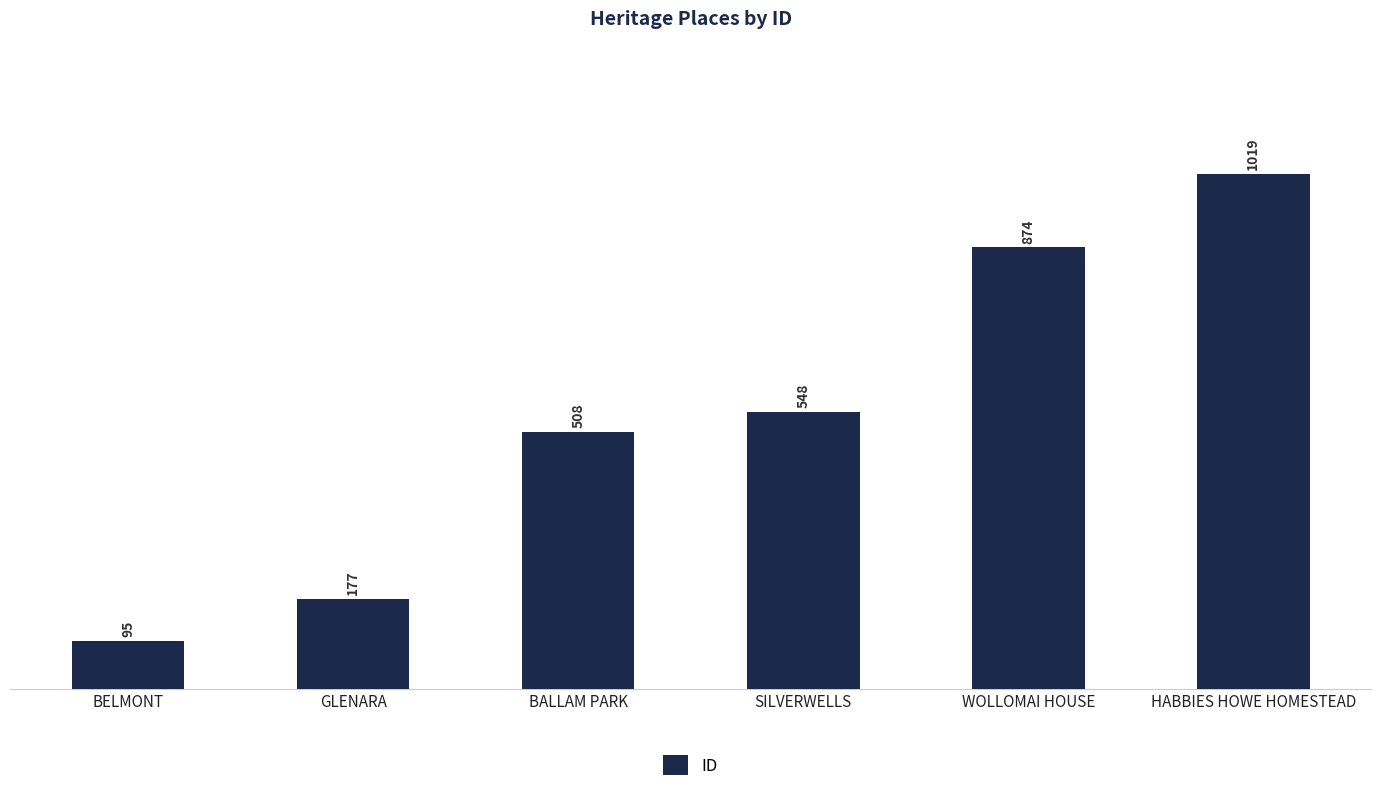

Is it true that the value at BALLAM PARK is 508?

True